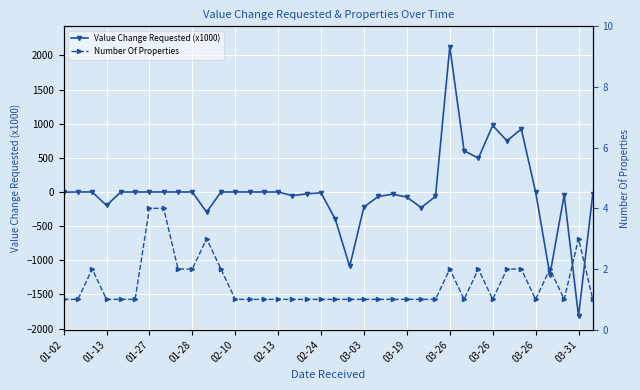

What is the approximate value of Number Of Properties at 03-31?

3.0